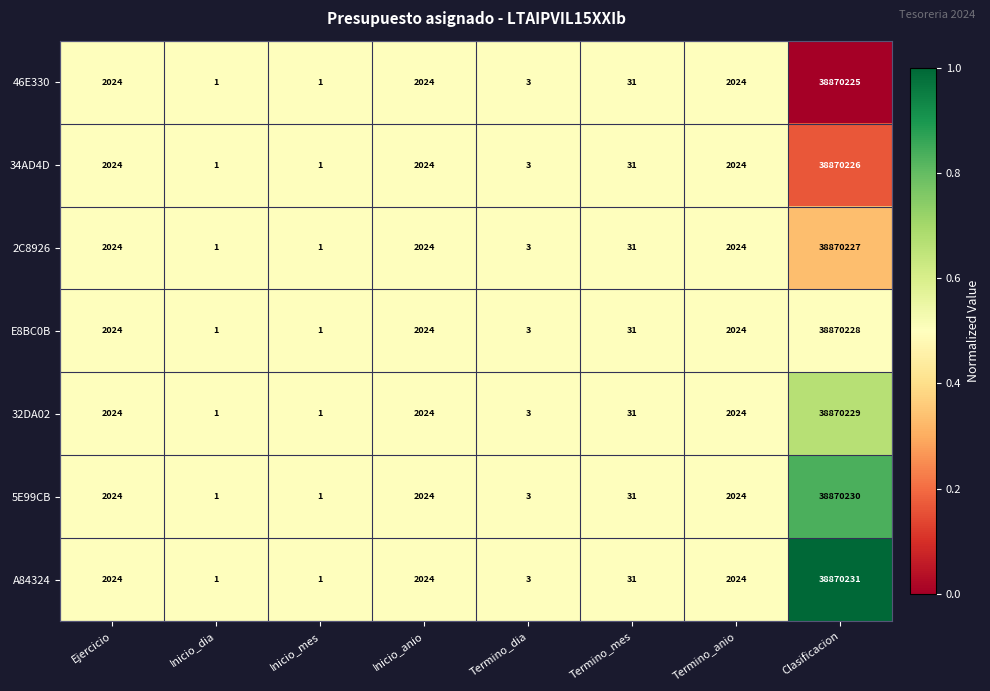

What is the greatest value displayed?

38870231